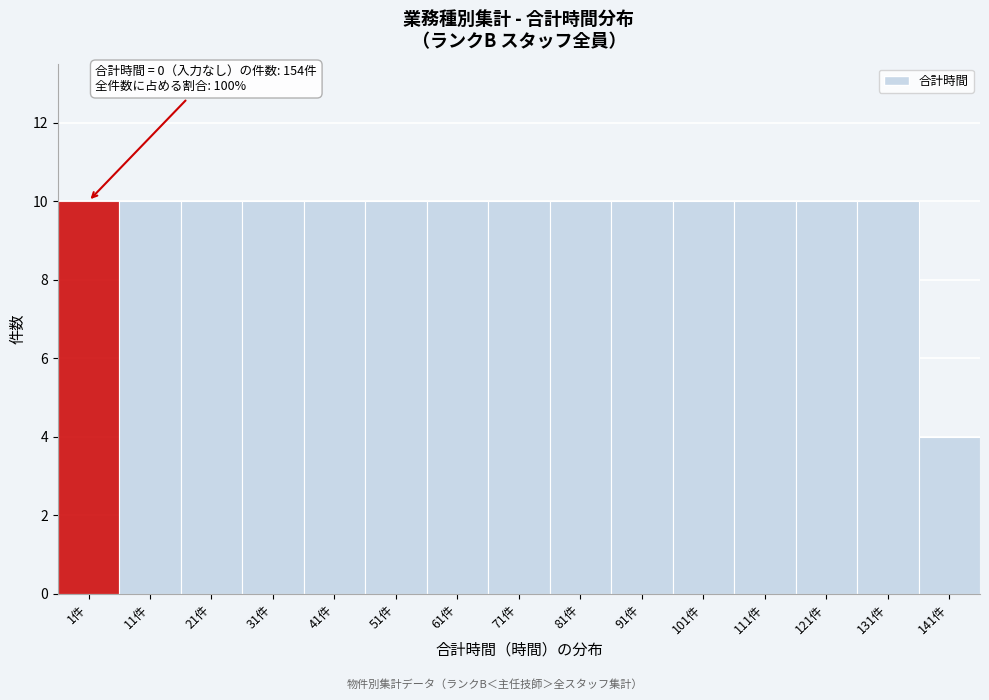

Reading right to left, list all the values displayed in this chart.

141件=4	131件=10	121件=10	111件=10	101件=10	91件=10	81件=10	71件=10	61件=10	51件=10	41件=10	31件=10	21件=10	11件=10	1件=10